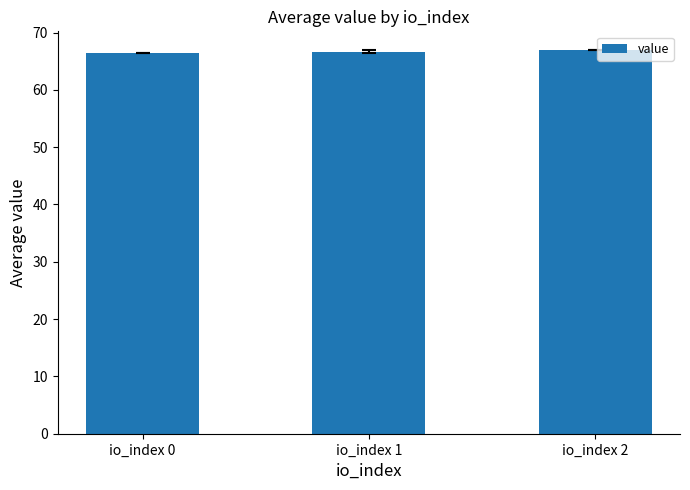

What is the maximum value shown in the chart?

66.9